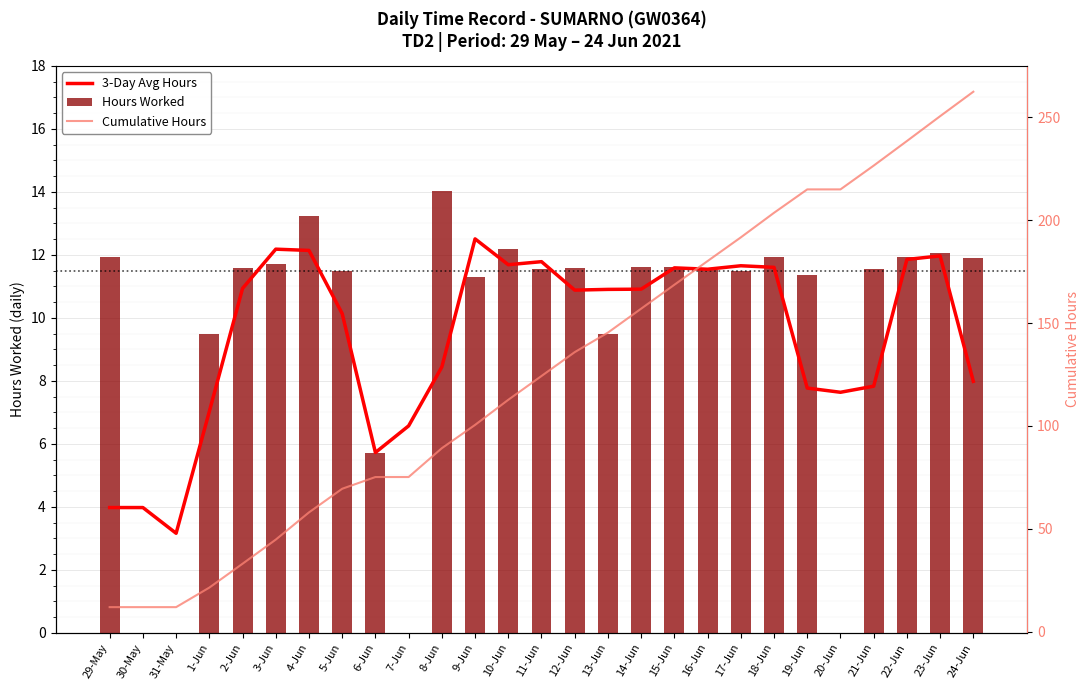

Which has a higher value, 24-Jun or 23-Jun?

23-Jun